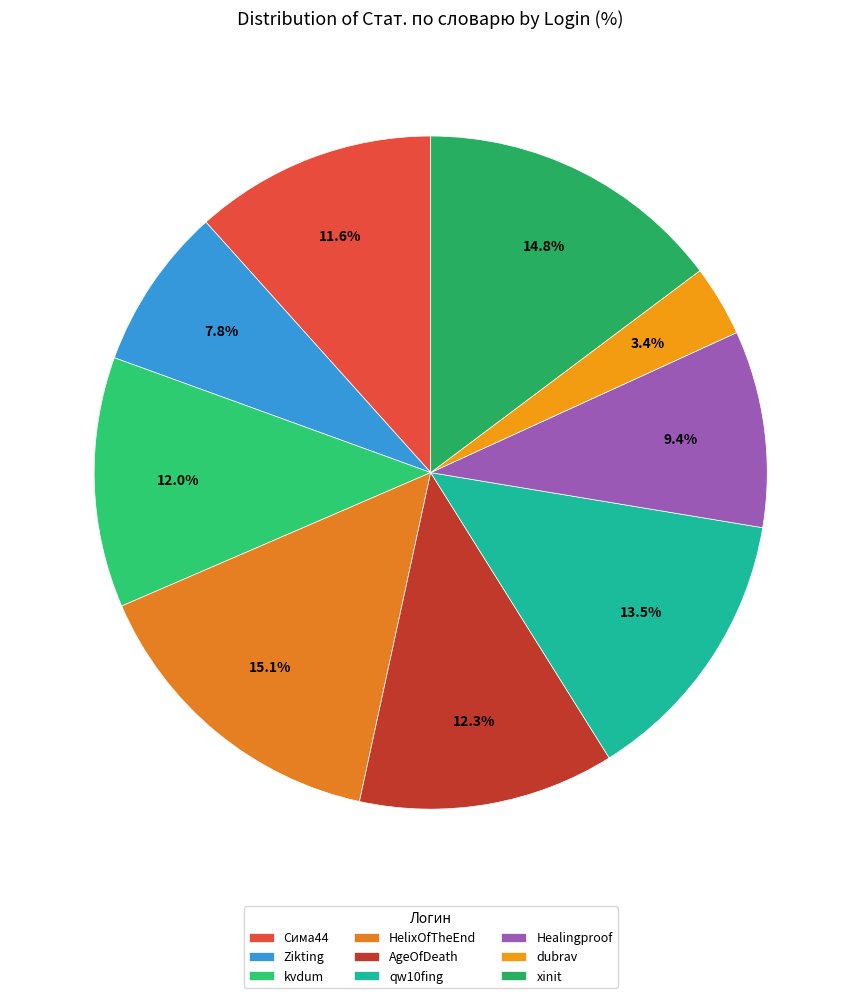

To the nearest percent, what is the difference between the AgeOfDeath and dubrav slice percentages?

9%